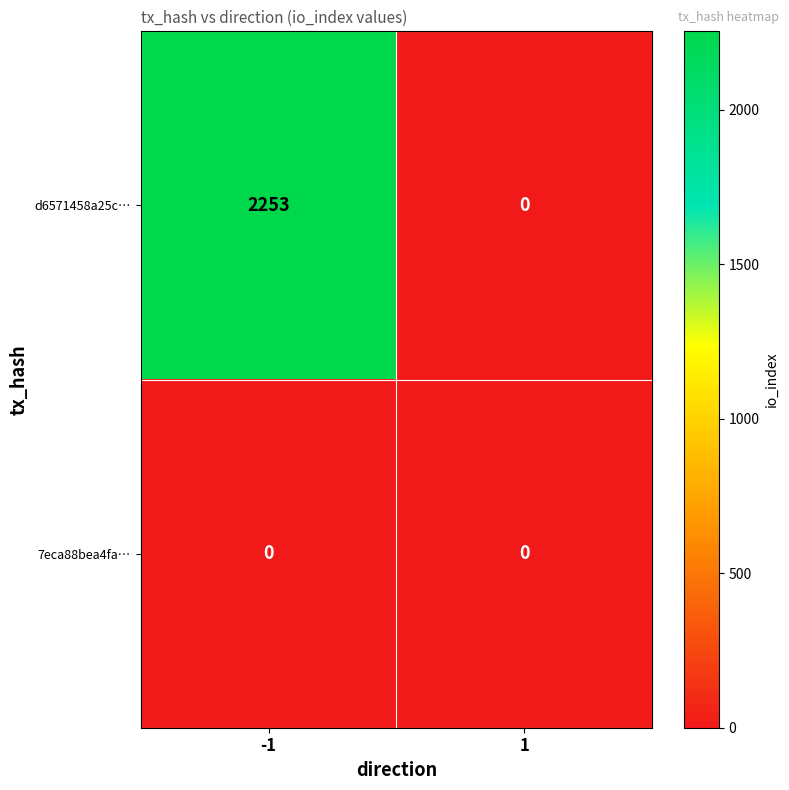

True or false: 7eca88bea4fa… has a value of 0 at -1.

True